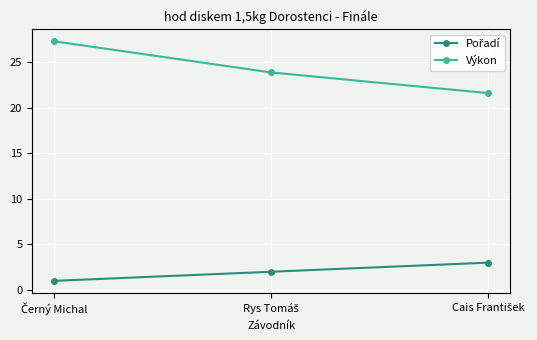

What is the maximum value shown in the chart?

27.3